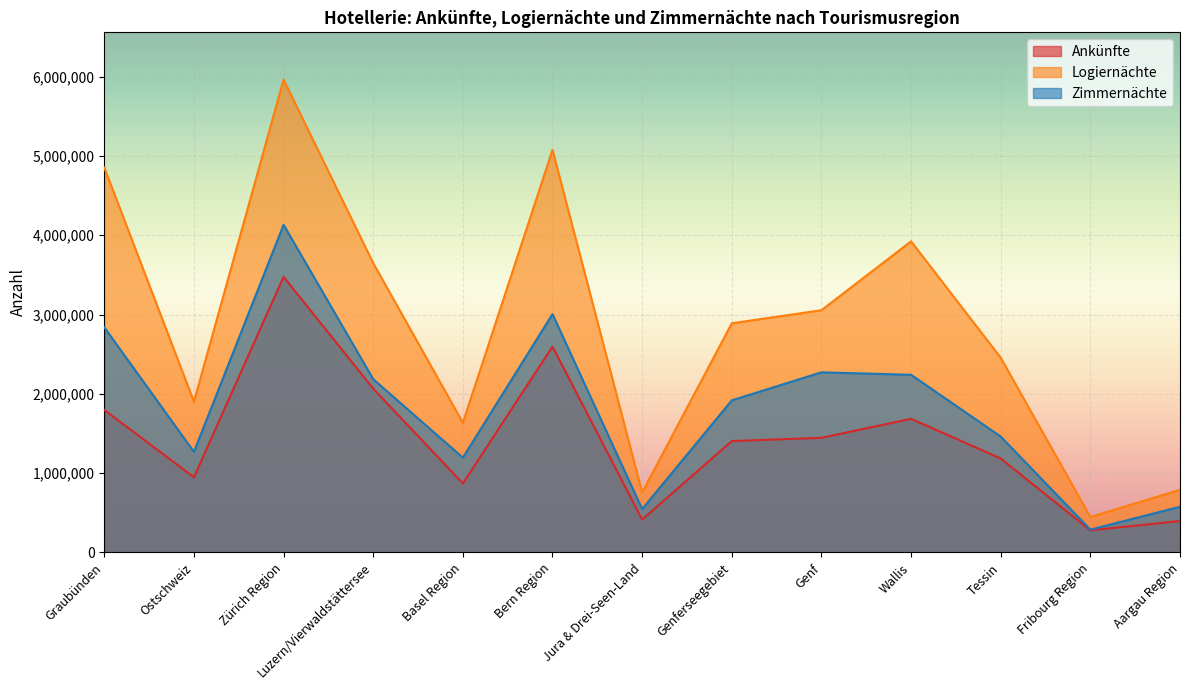

Does the chart display data point markers on the line(s)?

No